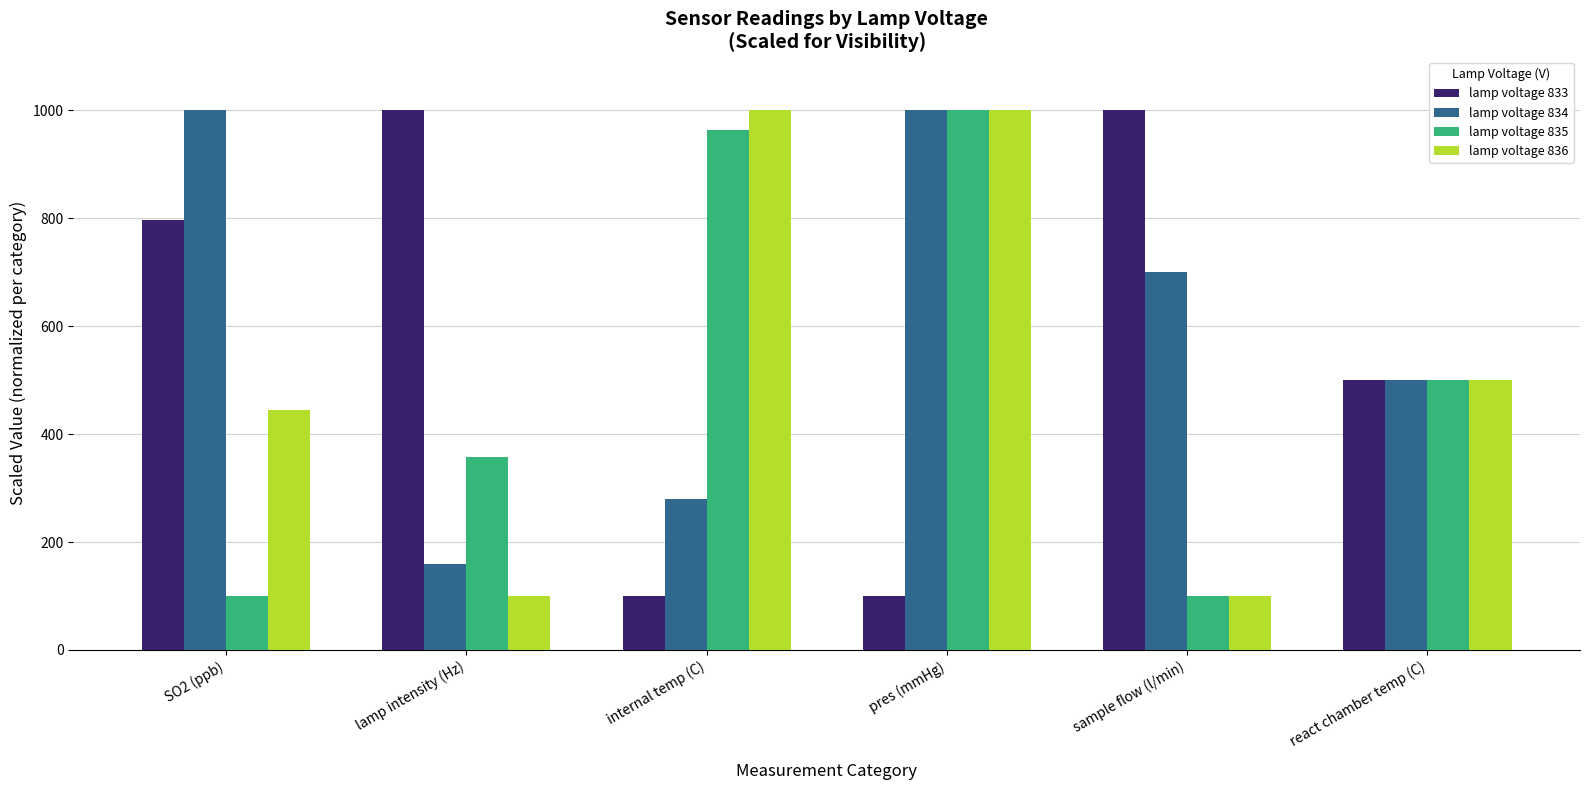

What is the difference between the lamp voltage 836 values at lamp intensity (Hz) and react chamber temp (C)?

400.0